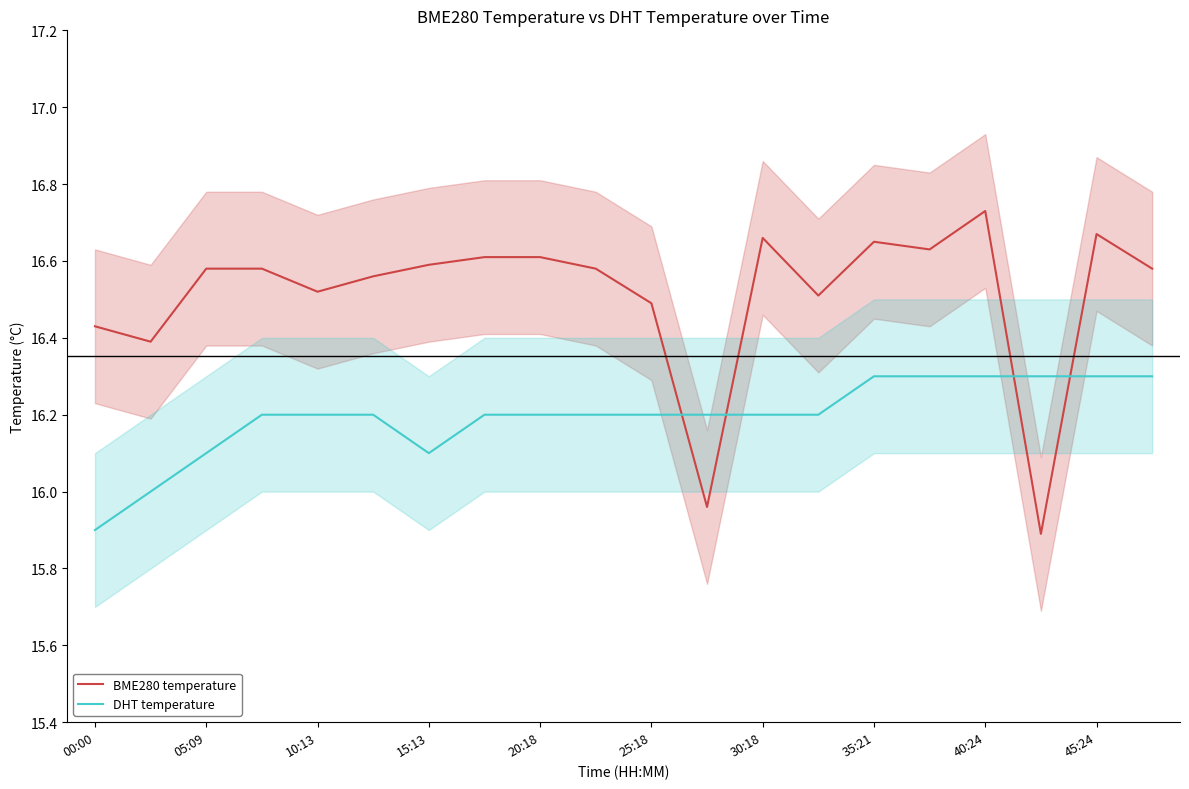

Is the value of DHT temperature at 35:21 greater than the value of BME280 temperature at 10:13?

No